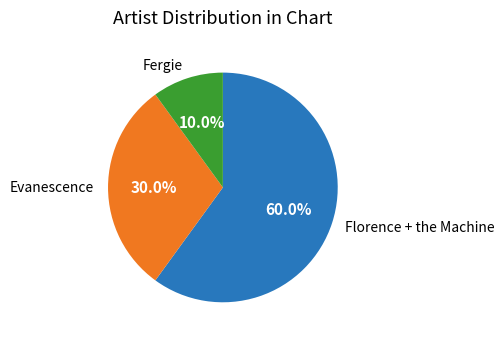

Count the number of slices in the pie.

3